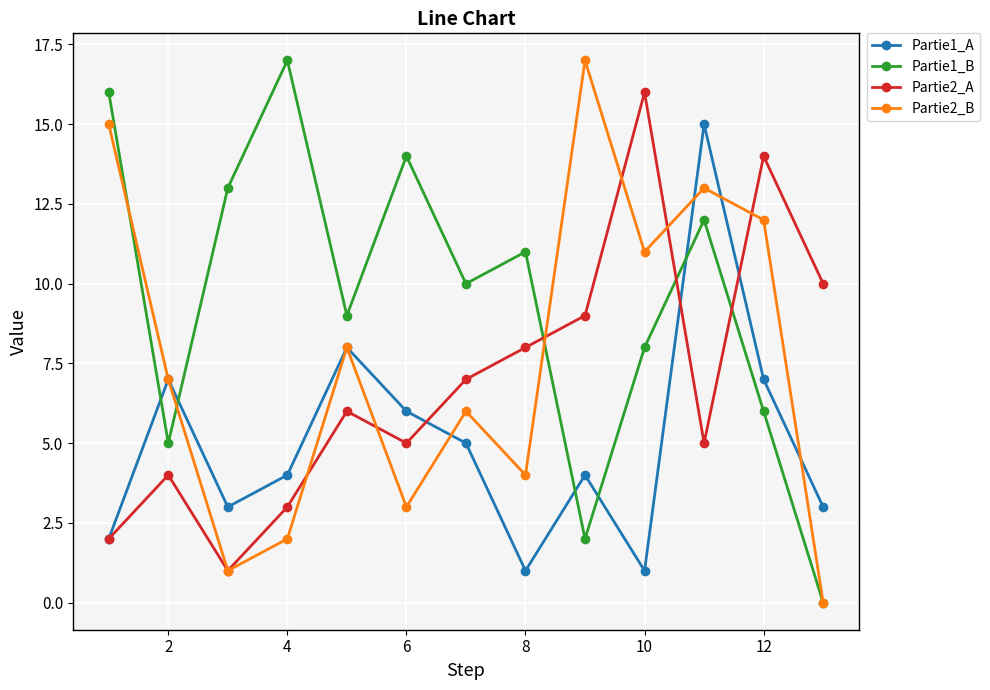

Which series has the largest total across all categories?

Partie1_B